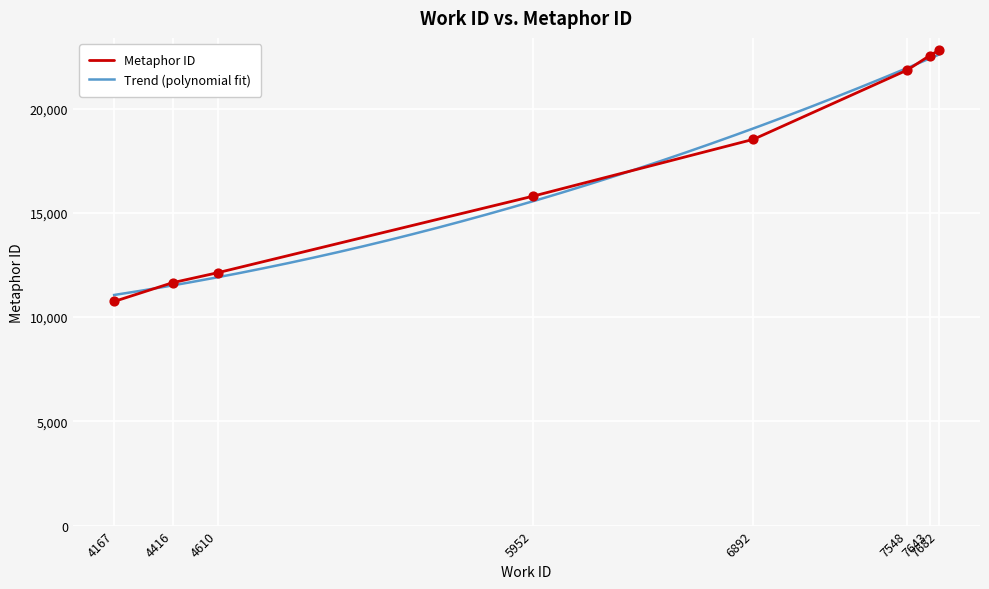

At which category is the sum across all series the highest?

7682